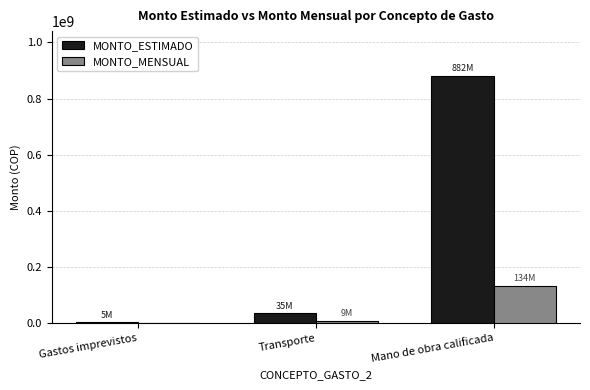

The value of MONTO_MENSUAL at Gastos imprevistos is 0. True or false?

True